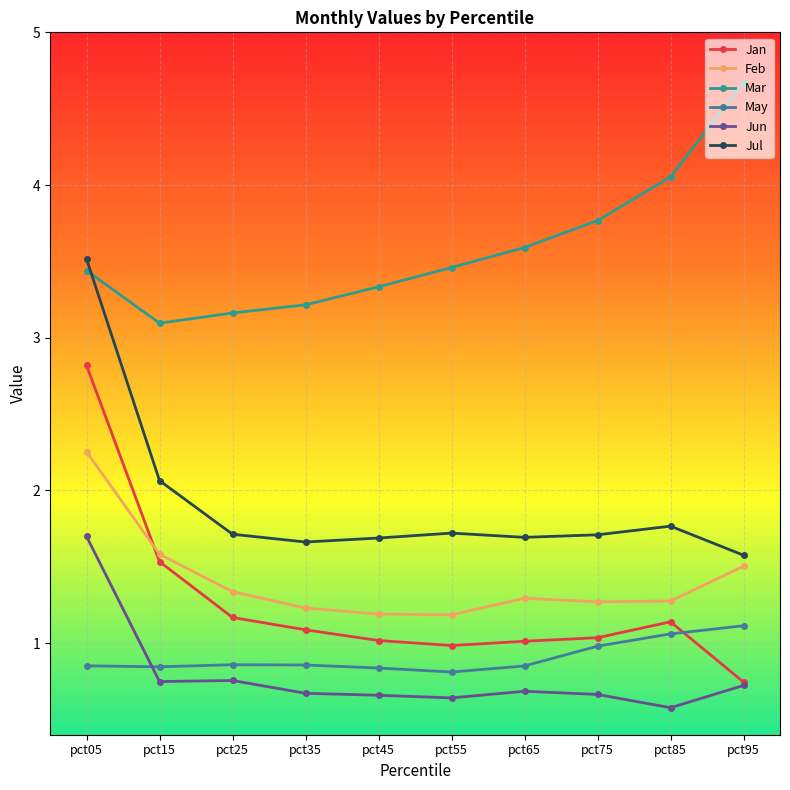

What value does the Jun series have at pct55?

0.6